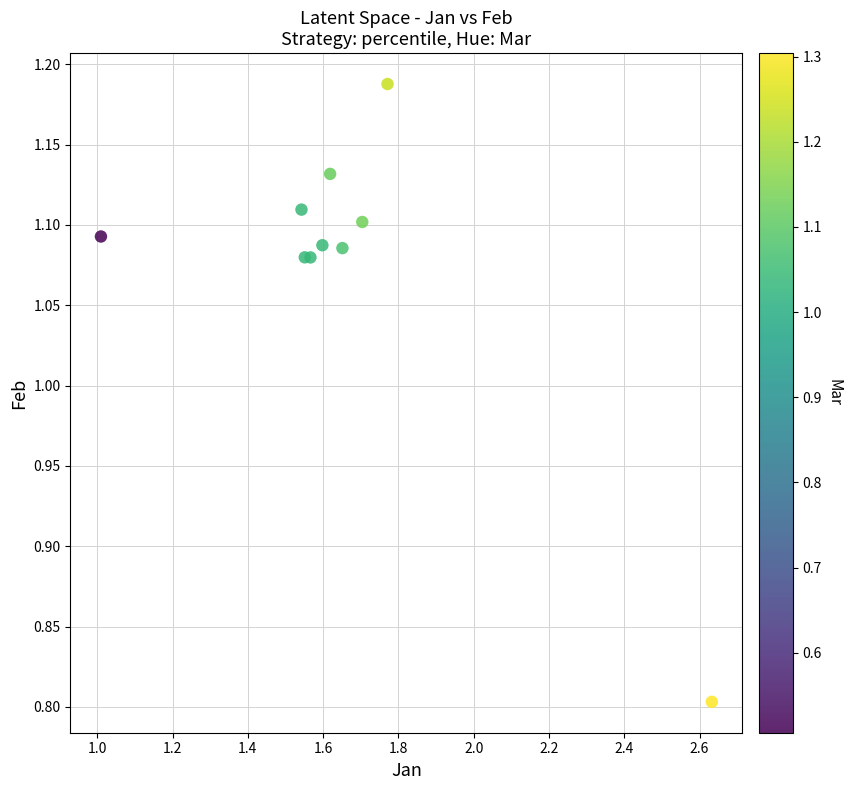

What Y value in the scatter plot is closest to 0?

0.8